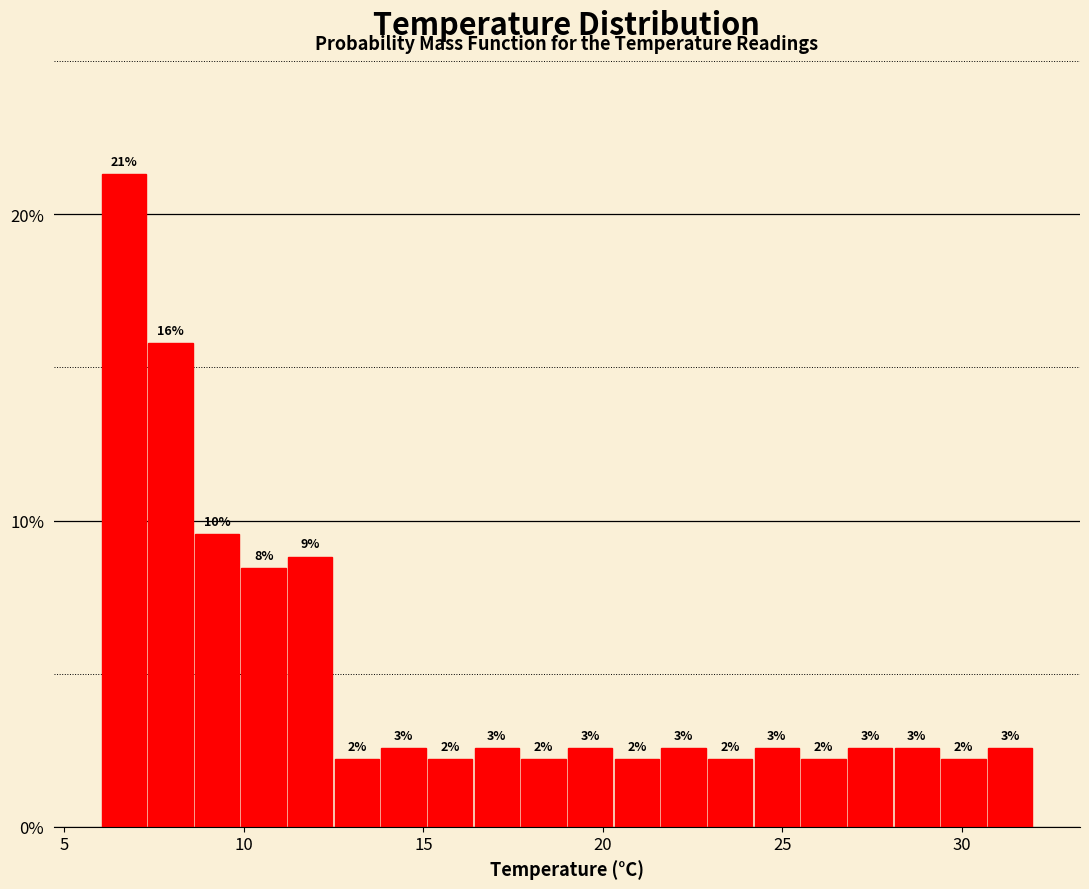

Around what value on the x-axis is the tallest bar? Give the approximate position of its centre, as read against the axis.

6.5